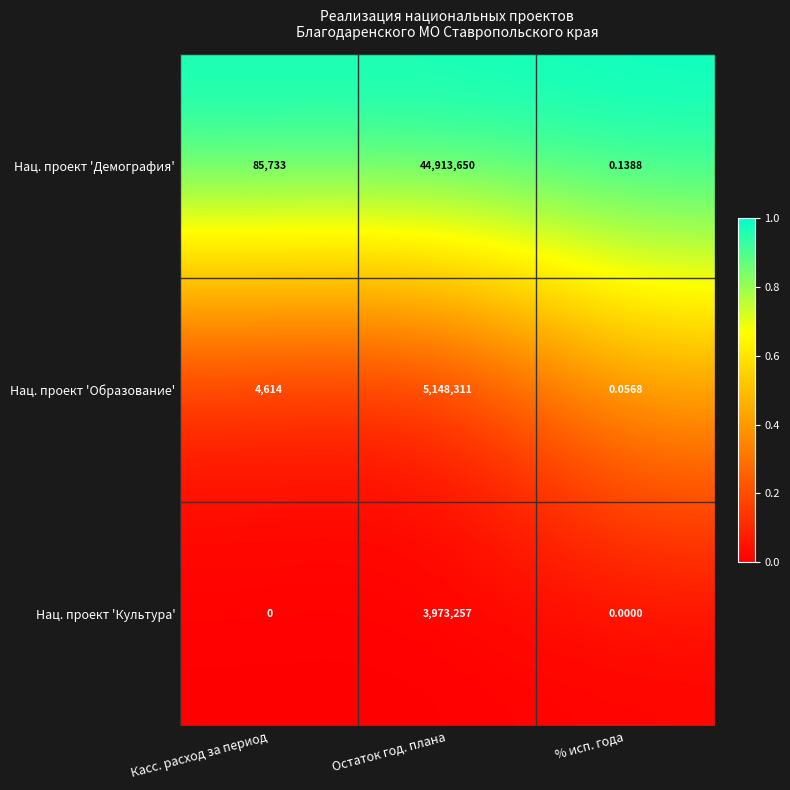

What is the greatest value displayed?

44913650.0